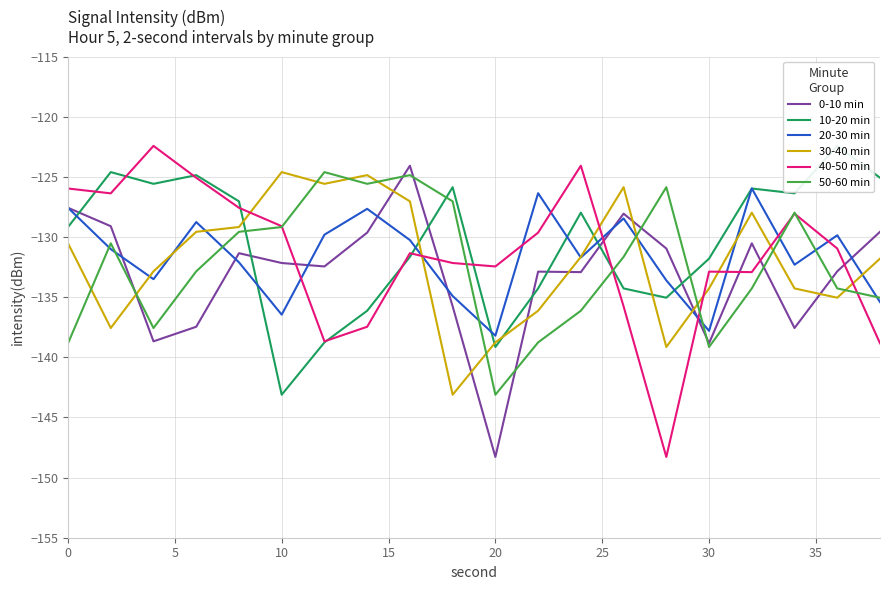

After their last crossing, which series has the higher values: 50-60 min or 30-40 min?

30-40 min